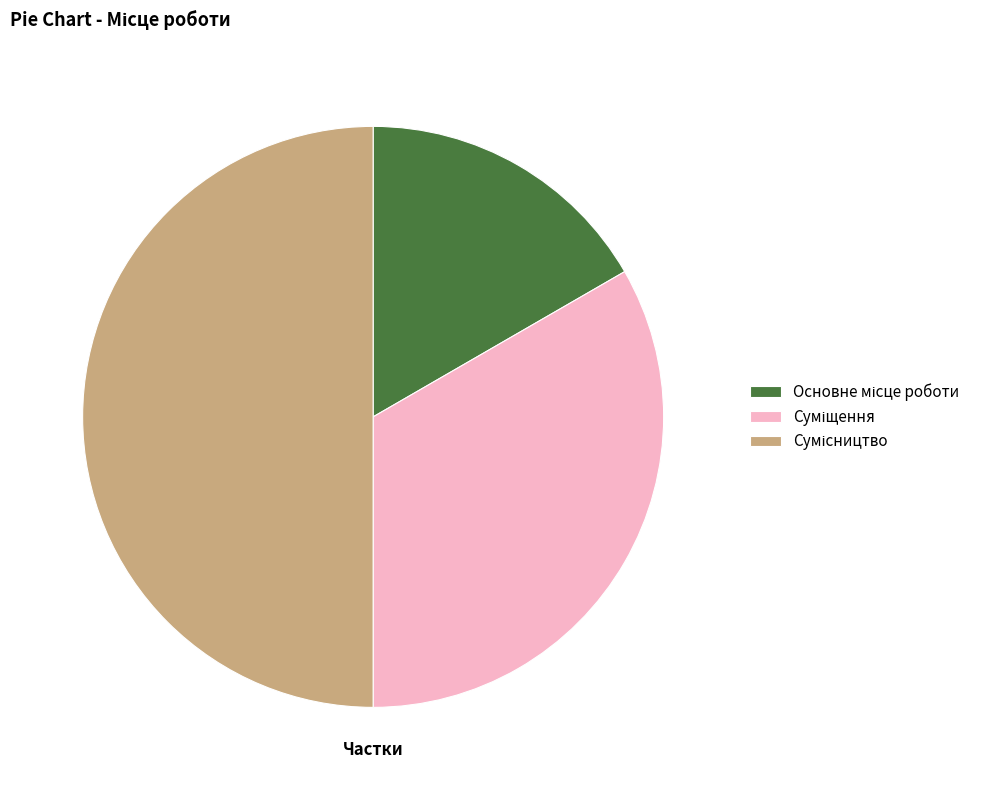

How many segments does this pie chart have?

3